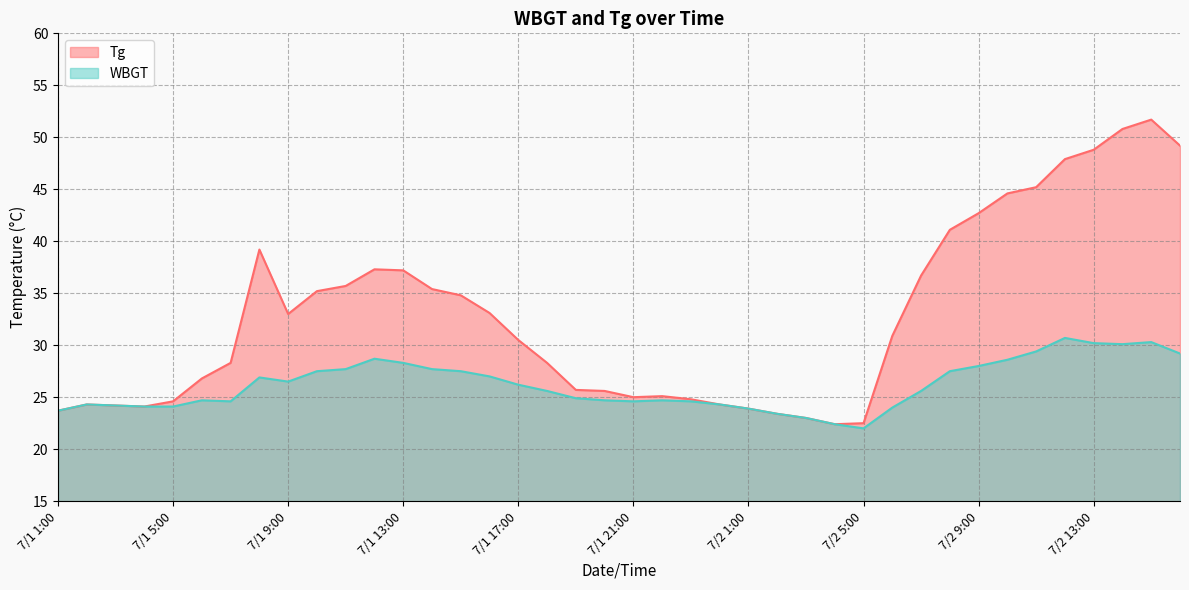

At 7/1 13:00, list the series in order from smallest to largest.

WBGT, Tg